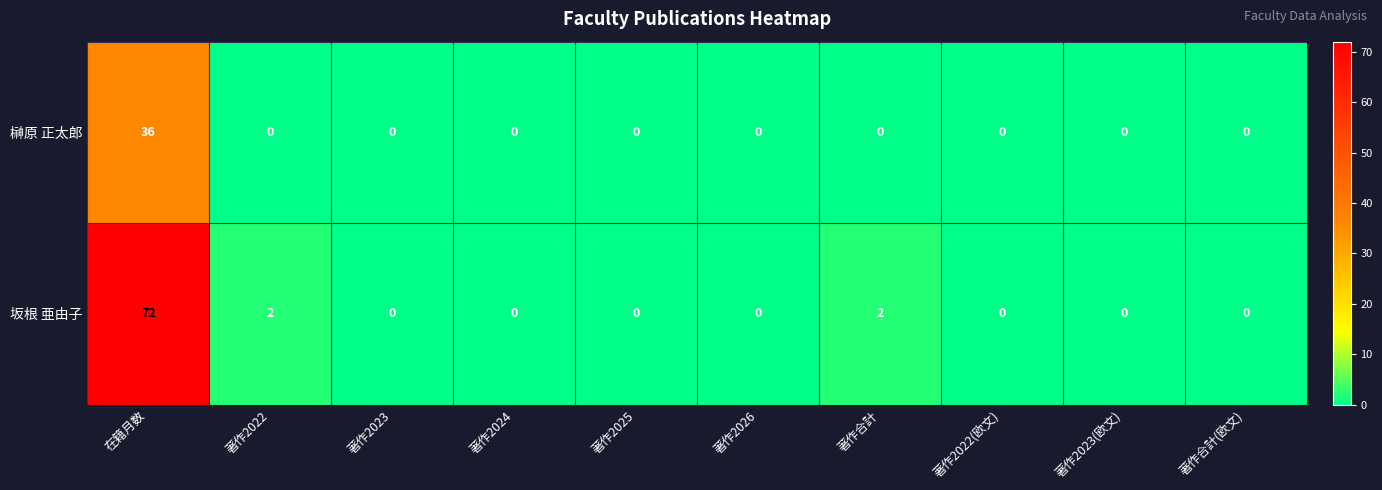

List the series in order of their peak value, highest first.

坂根 亜由子, 榊原 正太郎